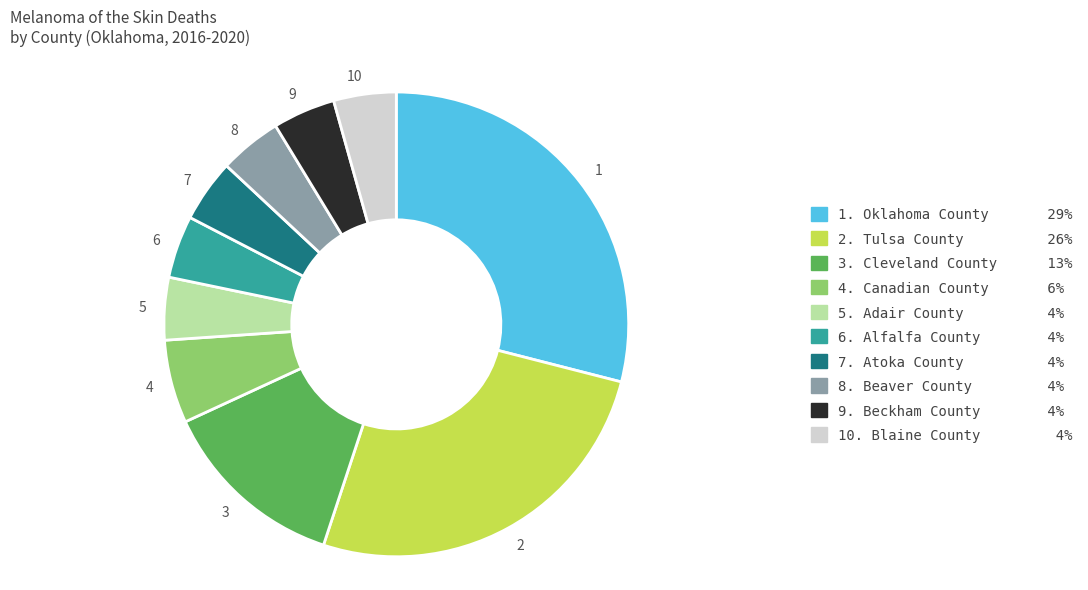

Do 2 and 4 together represent more than half of the pie?

No